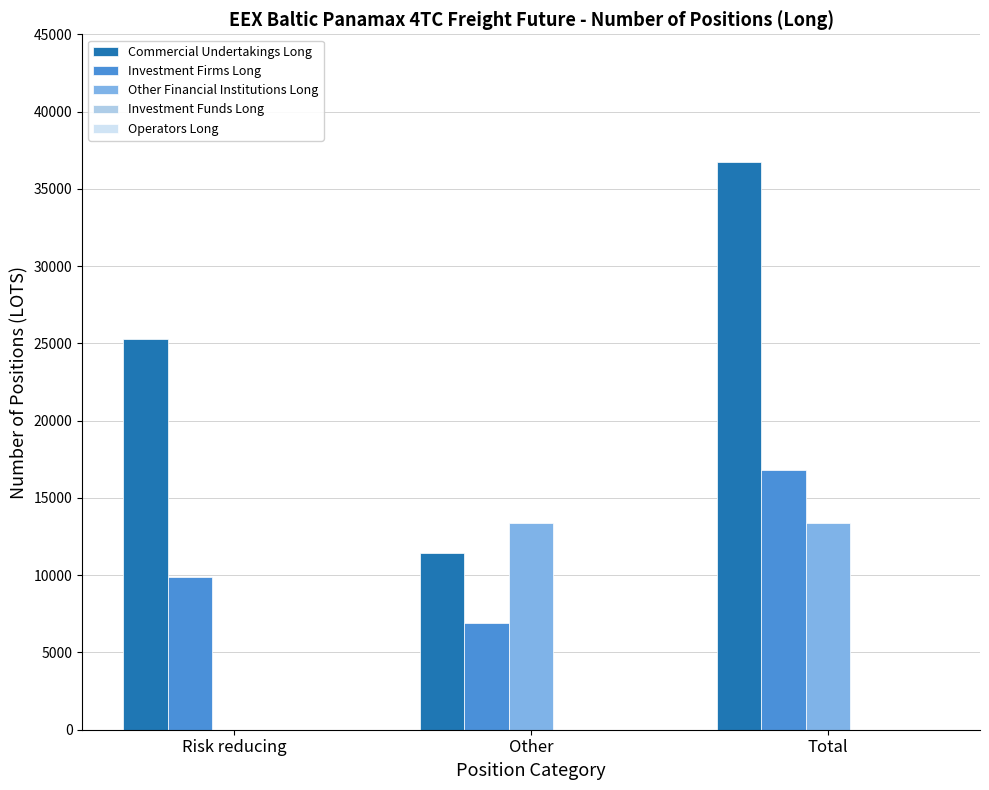

Read the Investment Firms Long value at Other.

6888.1